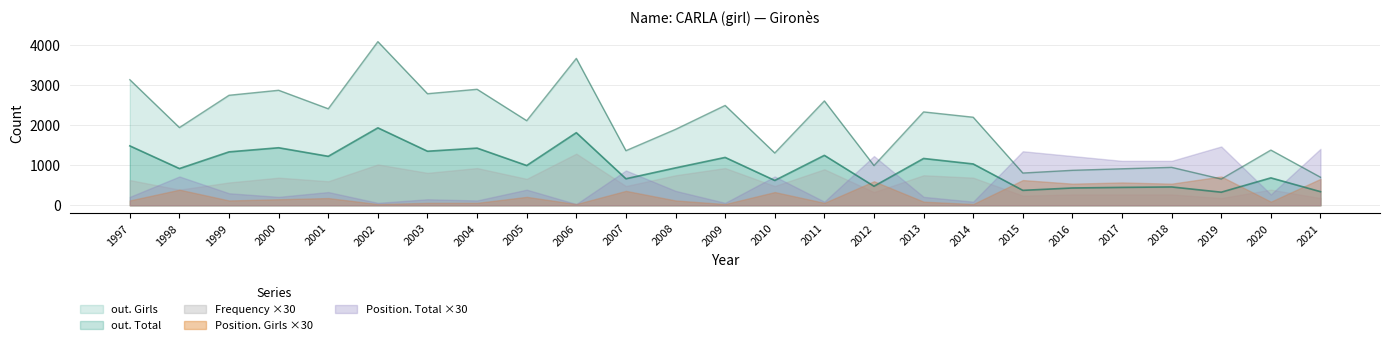

Is it true that out. Girls equals 3262 at 2014?

False